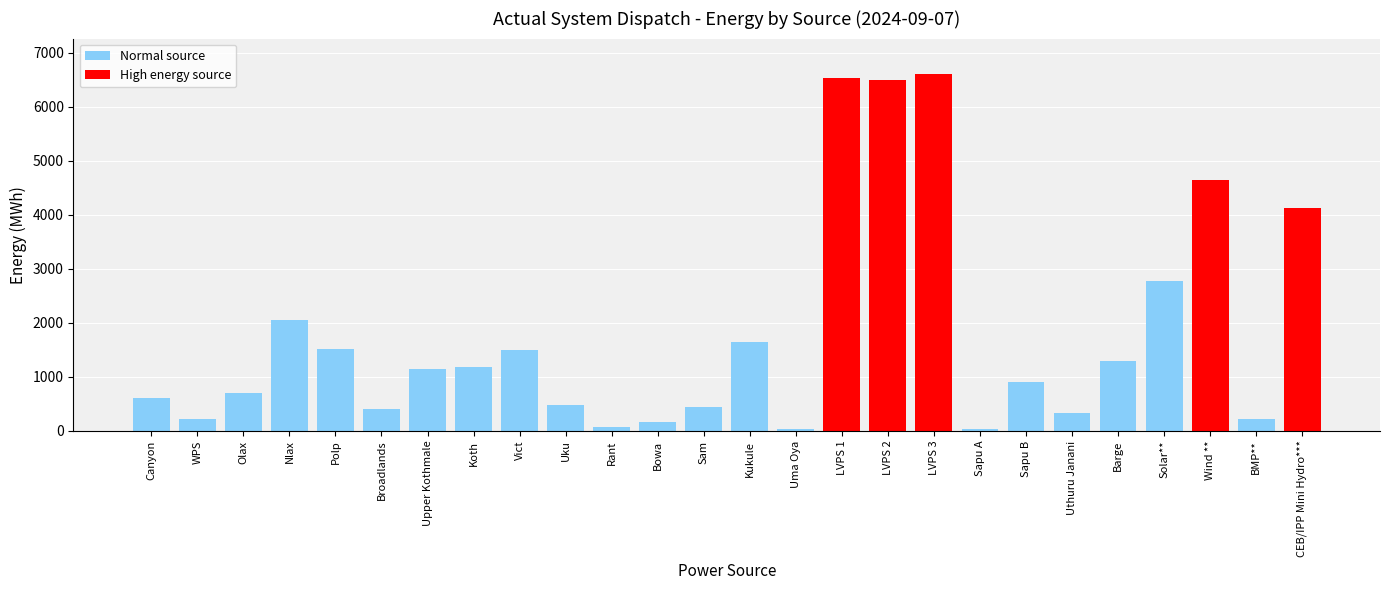

What is the change in value from Rant to CEB/IPP Mini Hydro***?

+4066.1